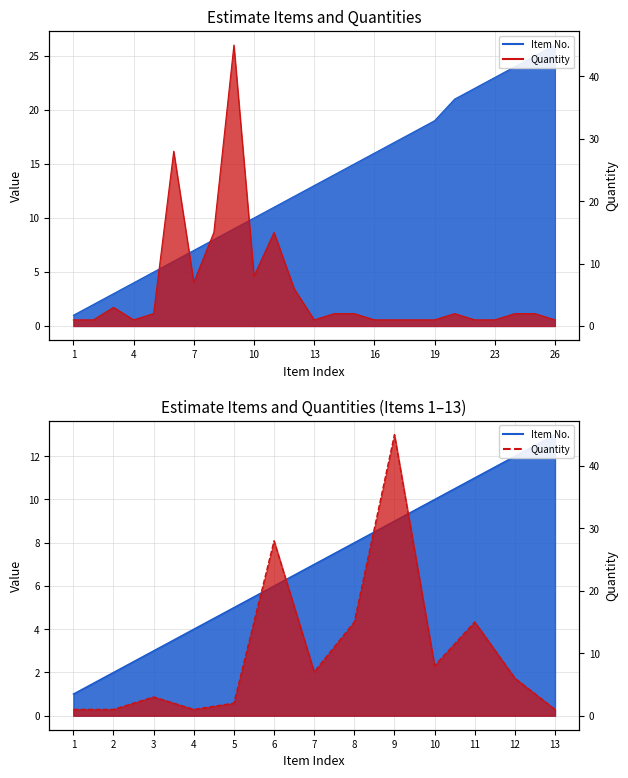

At which label does Quantity (Obj.) first exceed 2?

3